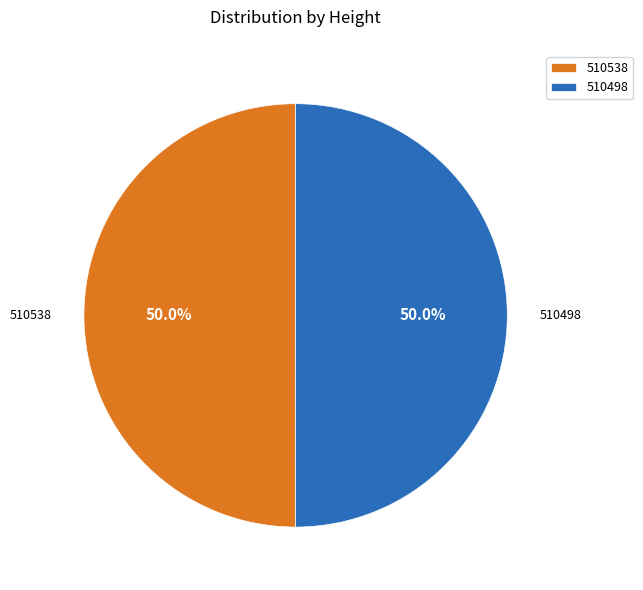

Combined, what portion of the pie is 510538 and 510498?

100.0%